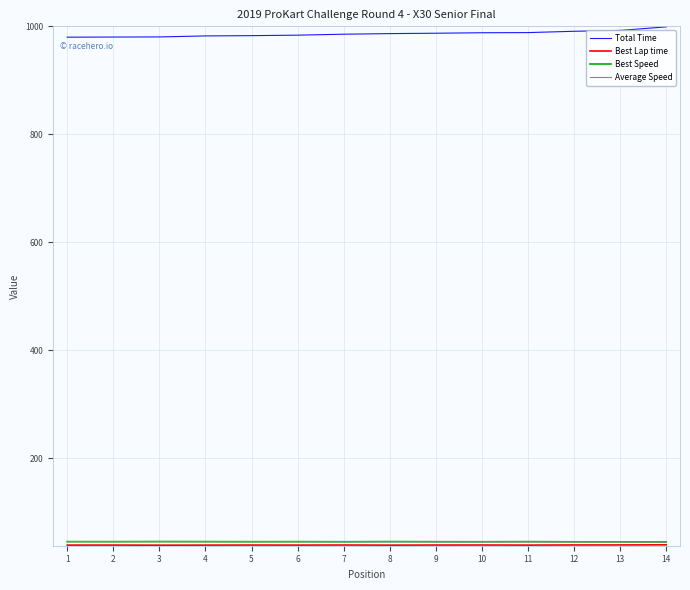

Reading left to right, what are all the values shown in this chart?

Total Time: 1=980.2	2=980.5	3=980.7	4=982.5	5=983.1	6=983.9	7=985.7	8=986.8	9=987.5	10=988.4	11=988.7	12=991.1	13=992.7	14=999.3
Best Lap time: 1=39.3	2=39.4	3=39.2	4=39.3	5=39.4	6=39.3	7=39.5	8=39.3	9=39.5	10=39.5	11=39.3	12=39.6	13=39.6	14=39.9
Best Speed: 1=45.8	2=45.7	3=45.9	4=45.8	5=45.7	6=45.7	7=45.6	8=45.8	9=45.6	10=45.6	11=45.8	12=45.4	13=45.4	14=45.2
Average Speed: 1=45.9	2=45.9	3=45.9	4=45.8	5=45.8	6=45.7	7=45.7	8=45.6	9=45.6	10=45.5	11=45.5	12=45.4	13=45.3	14=45.0